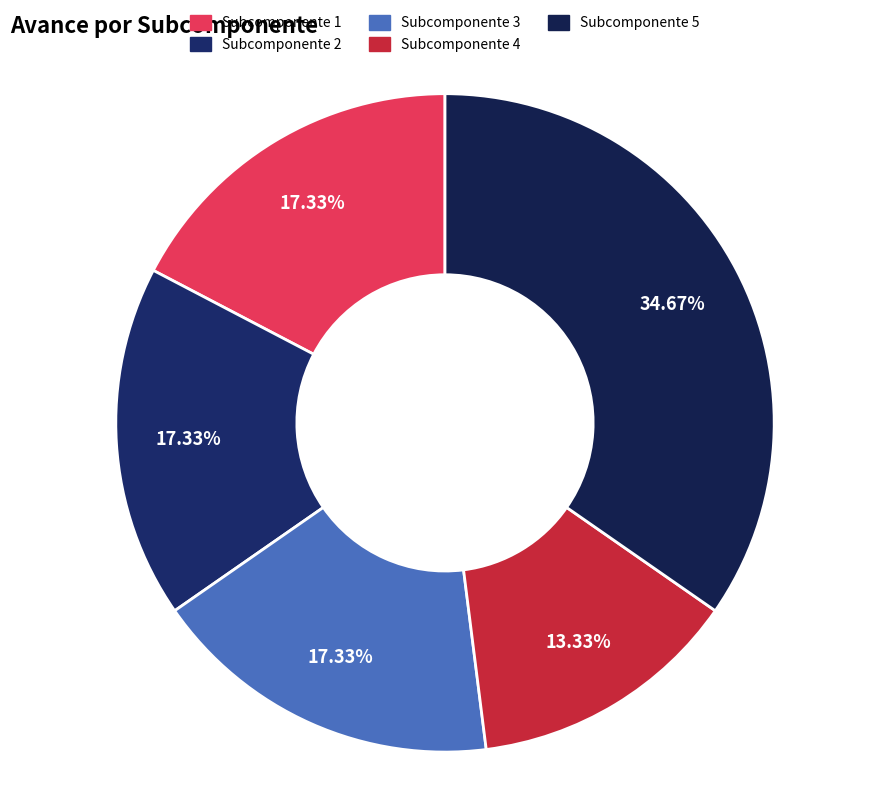

True or false: Subcomponente 4 accounts for 3% of the total.

False